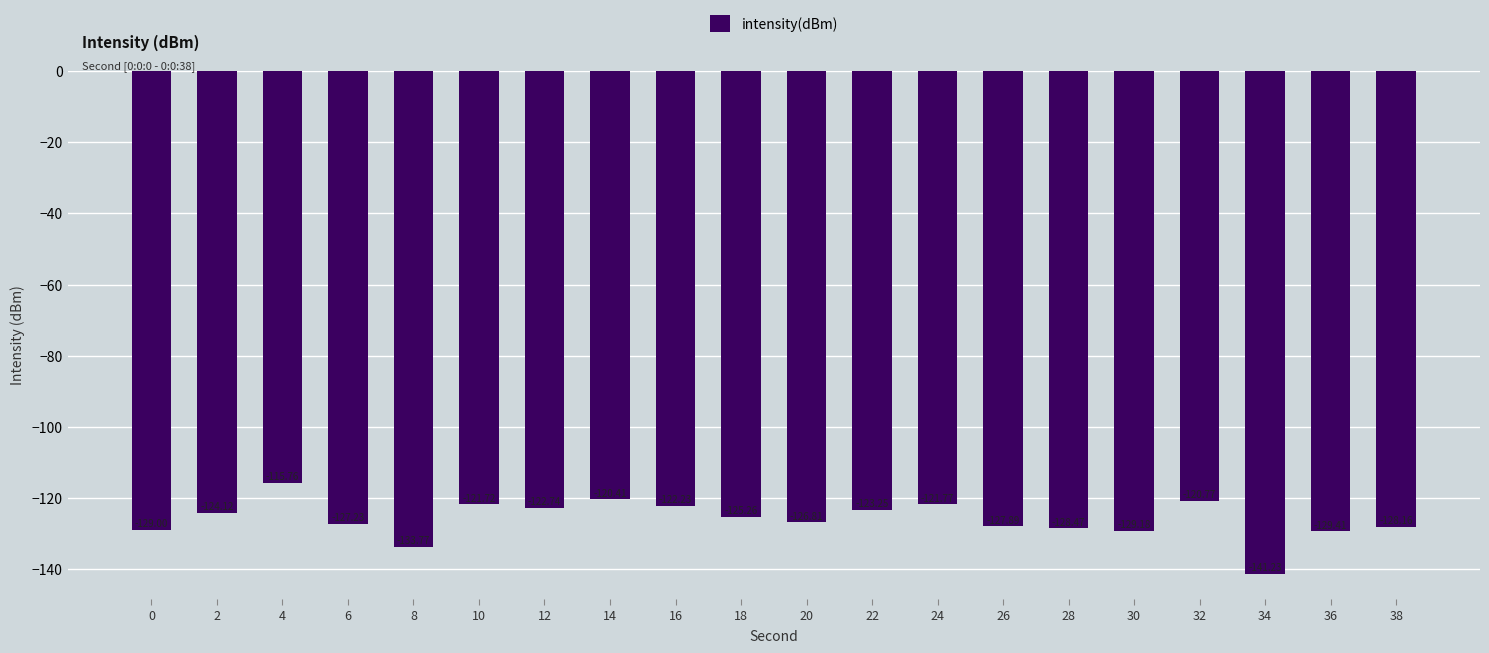

Is it true that the value at 8 is -133.8?

True